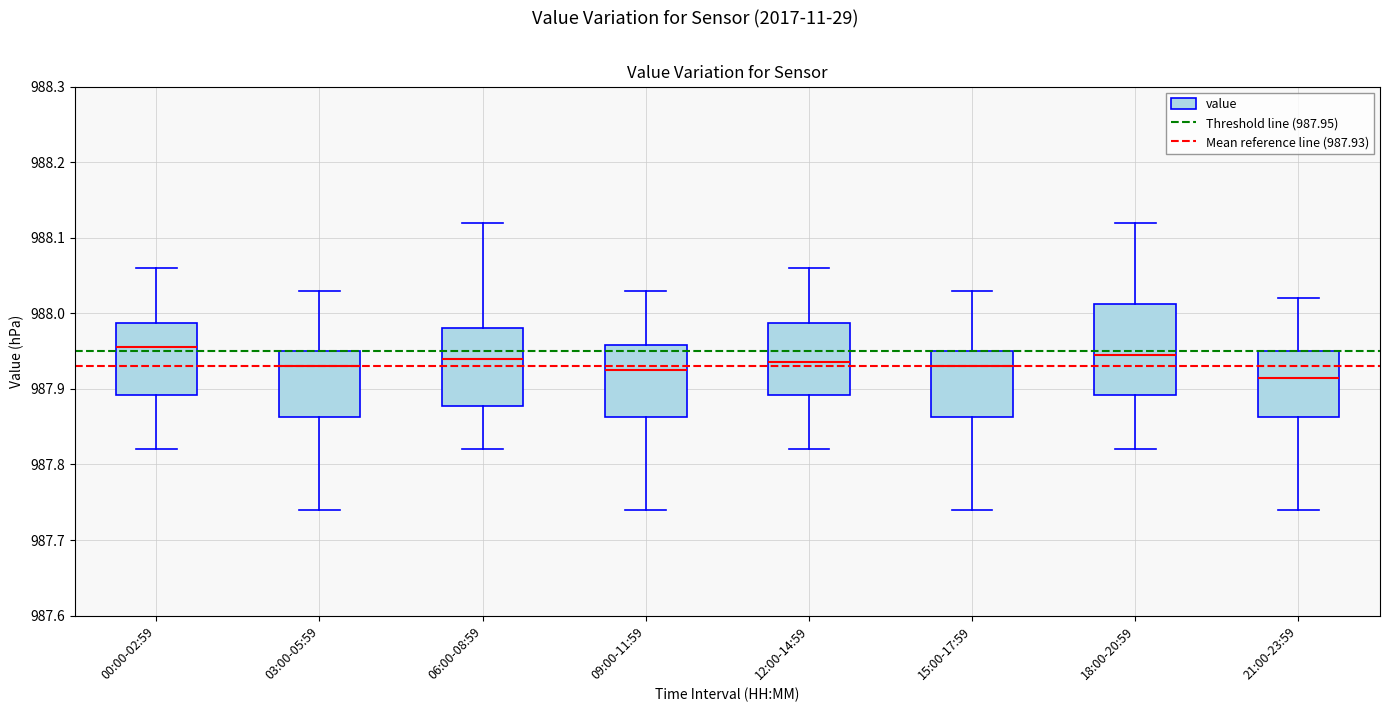

Where does the lower whisker of the box for 18:00-20:59 end on the y-axis? The values are not printed on the chart, so give them approximately, as read against the axis.

987.82